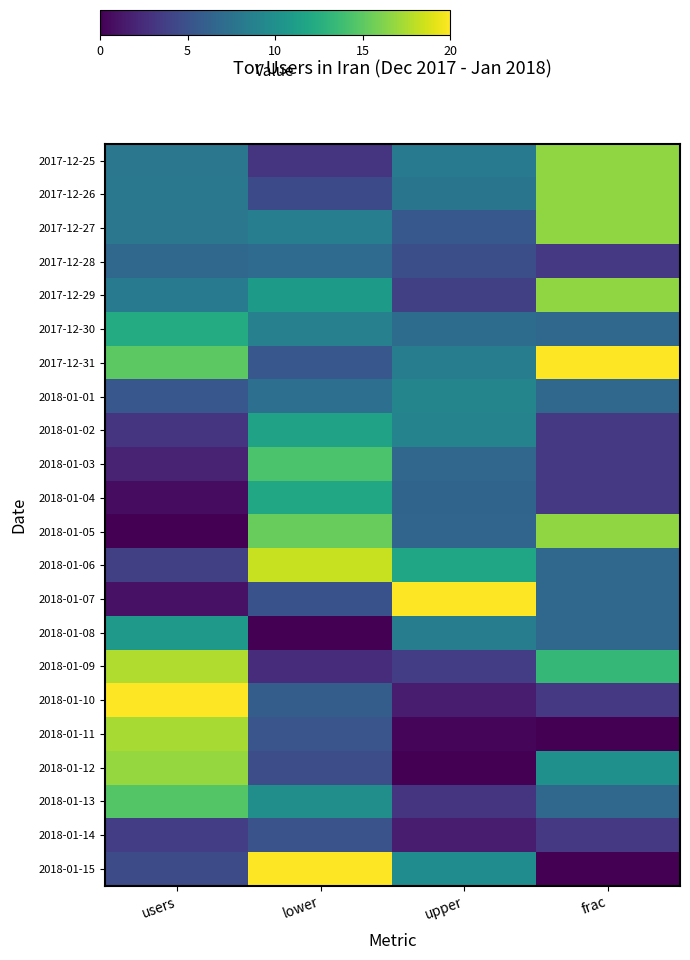

Reading right to left, transcribe all the data shown in this chart.

2017-12-25: frac=16.7	upper=8.3	lower=3.0	users=7.9
2017-12-26: frac=16.7	upper=7.8	lower=4.5	users=8.0
2017-12-27: frac=16.7	upper=5.5	lower=8.6	users=7.9
2017-12-28: frac=3.3	upper=4.8	lower=7.0	users=6.7
2017-12-29: frac=16.7	upper=3.8	lower=10.9	users=8.2
2017-12-30: frac=6.7	upper=7.1	lower=8.7	users=12.3
2017-12-31: frac=20.0	upper=8.4	lower=5.5	users=15.0
2018-01-01: frac=6.7	upper=9.1	lower=7.3	users=5.4
2018-01-02: frac=3.3	upper=8.9	lower=11.5	users=3.0
2018-01-03: frac=3.3	upper=6.6	lower=14.4	users=1.9
2018-01-04: frac=3.3	upper=6.4	lower=11.9	users=0.7
2018-01-05: frac=16.7	upper=6.5	lower=15.3	users=0.0
2018-01-06: frac=6.7	upper=11.8	lower=18.3	users=3.8
2018-01-07: frac=6.7	upper=20.0	lower=5.1	users=1.0
2018-01-08: frac=6.7	upper=8.5	lower=0.0	users=10.9
2018-01-09: frac=13.3	upper=3.7	lower=2.5	users=17.6
2018-01-10: frac=3.3	upper=1.6	lower=5.9	users=20.0
2018-01-11: frac=0.0	upper=0.3	lower=5.3	users=17.4
2018-01-12: frac=10.0	upper=0.0	lower=4.7	users=16.8
2018-01-13: frac=6.7	upper=3.0	lower=9.9	users=14.7
2018-01-14: frac=3.3	upper=1.6	lower=5.1	users=3.7
2018-01-15: frac=0.0	upper=9.7	lower=20.0	users=4.6